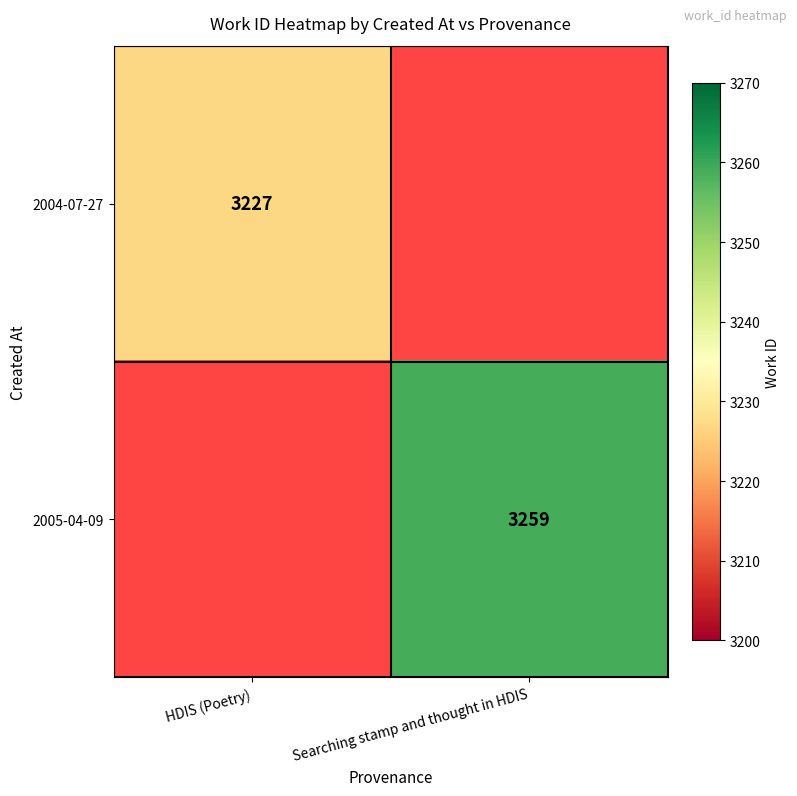

The value of 2004-07-27 at HDIS (Poetry) is 5479. True or false?

False